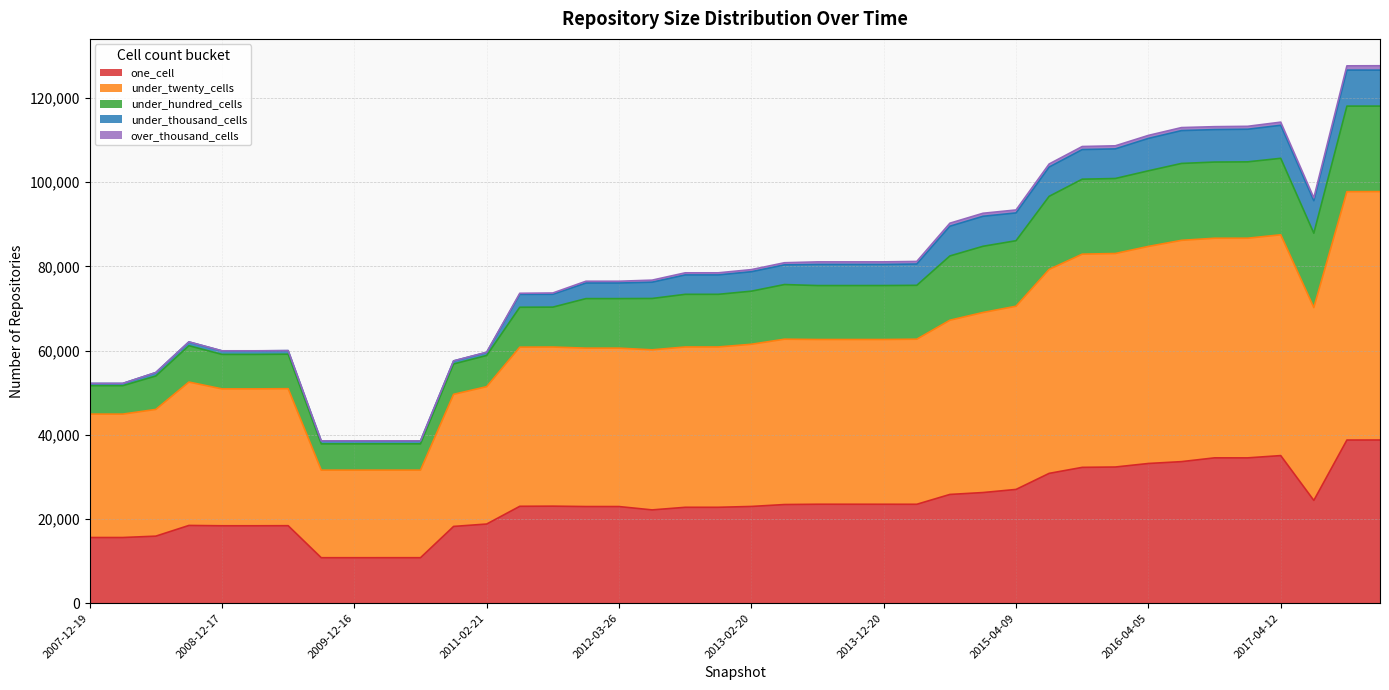

True or false: under_hundred_cells and one_cell intersect in this chart.

False